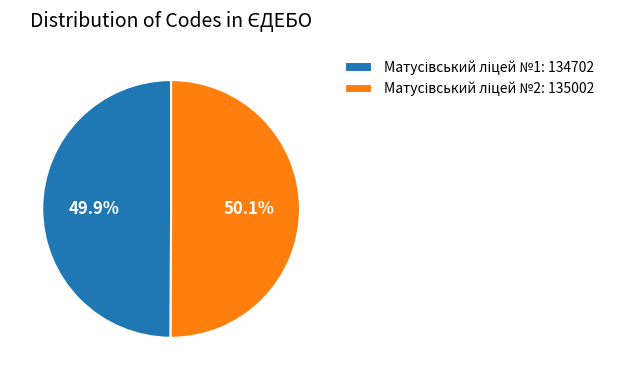

How many slices are in this pie chart?

2